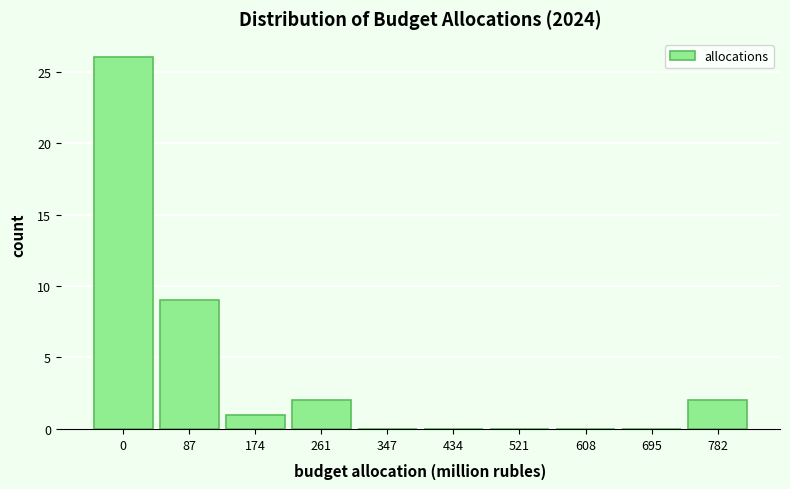

Reading left to right, transcribe all the data shown in this chart.

0=26	87=9	174=1	261=2	347=0	434=0	521=0	608=0	695=0	782=2